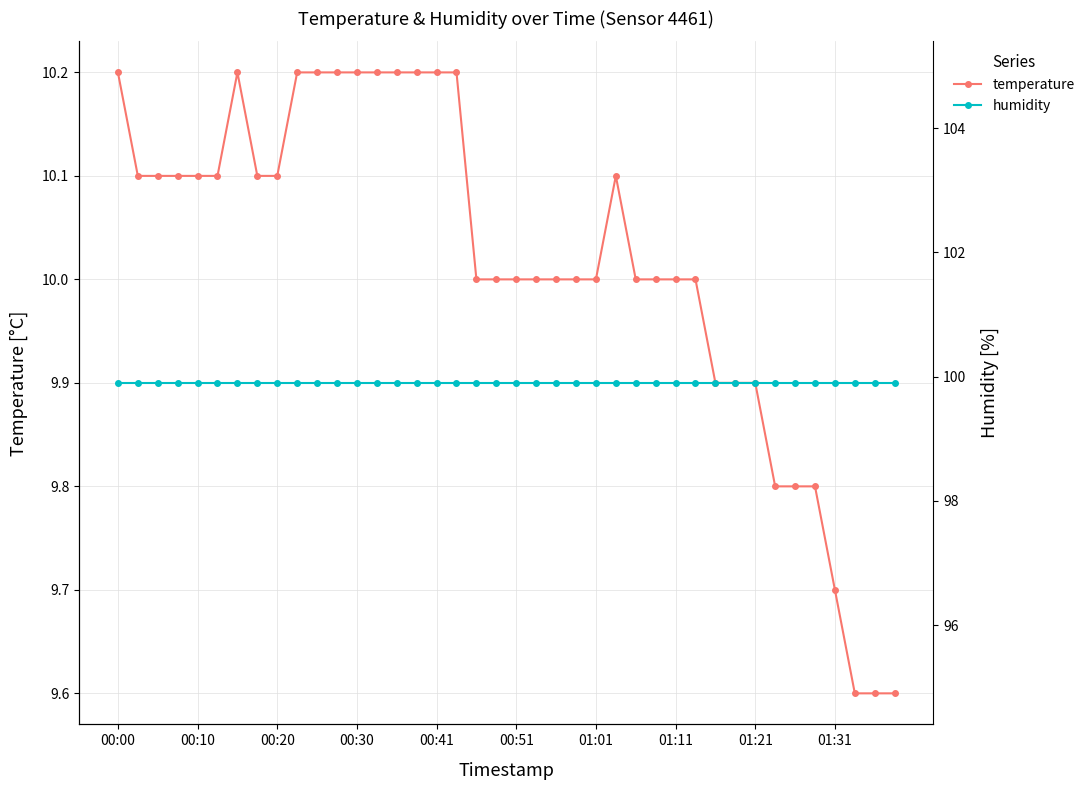

What is the highest value of the temperature series?

10.2